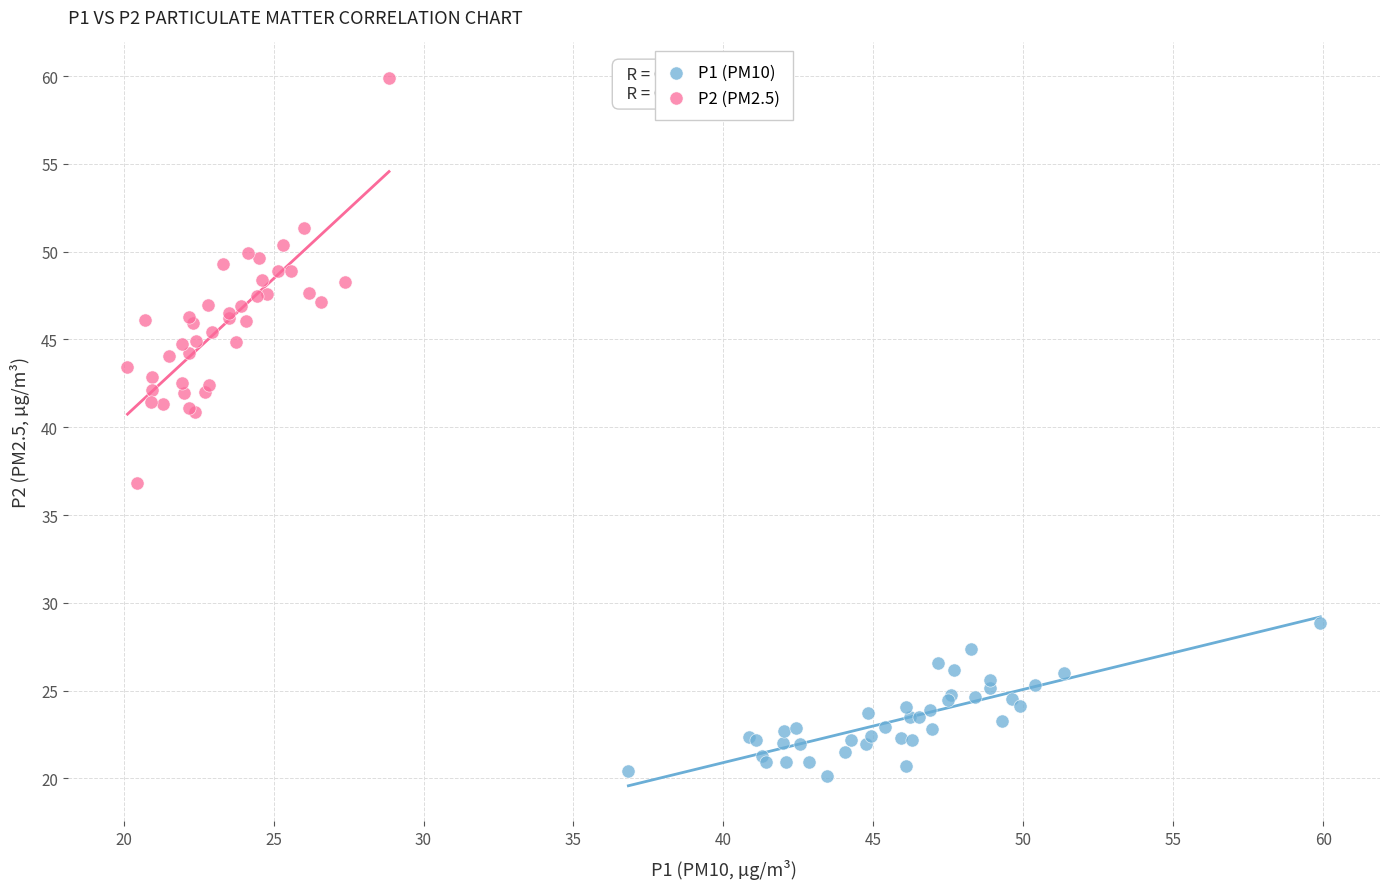

Which series contains the highest Y value?

P2 (PM2.5)